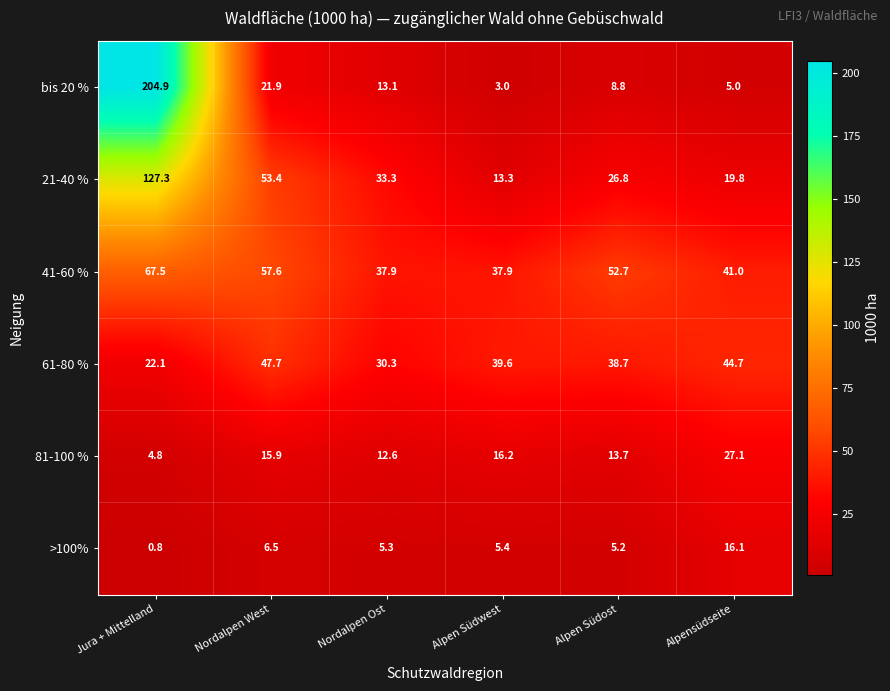

Where does the 21-40 % series first go above 33?

Jura + Mittelland